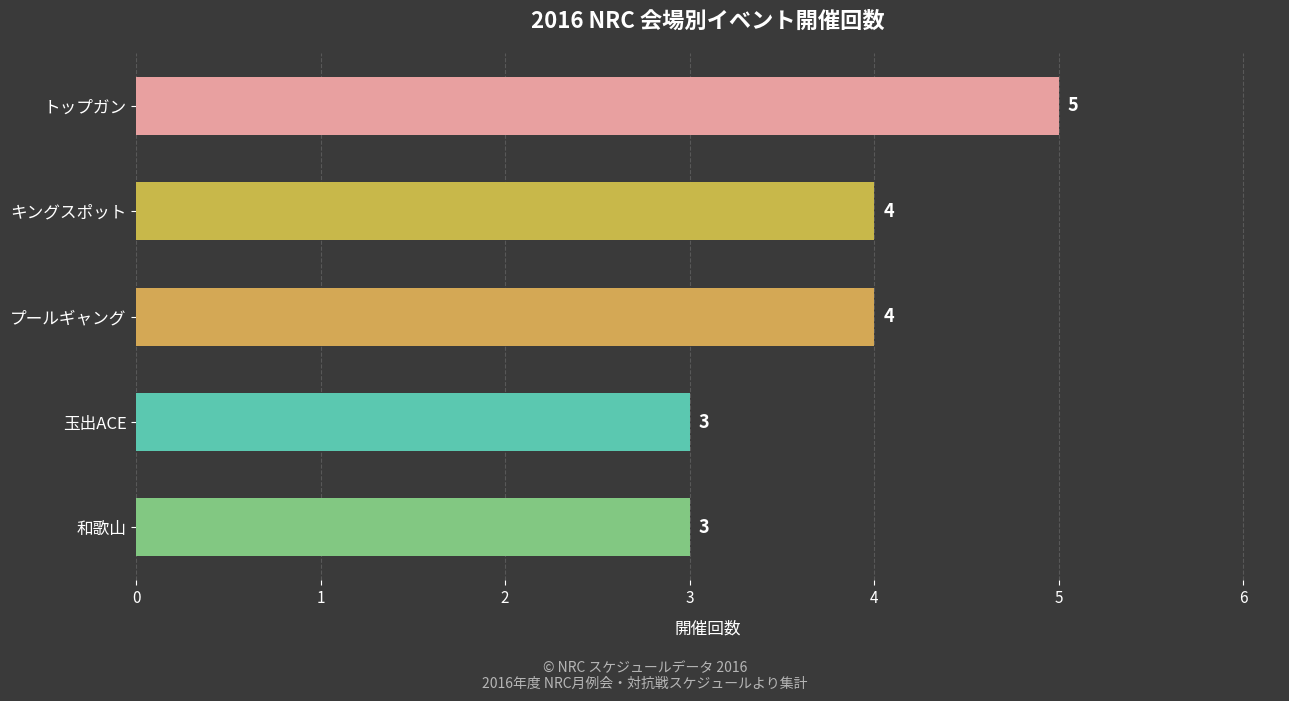

What is the difference between the maximum and second lowest values?

2